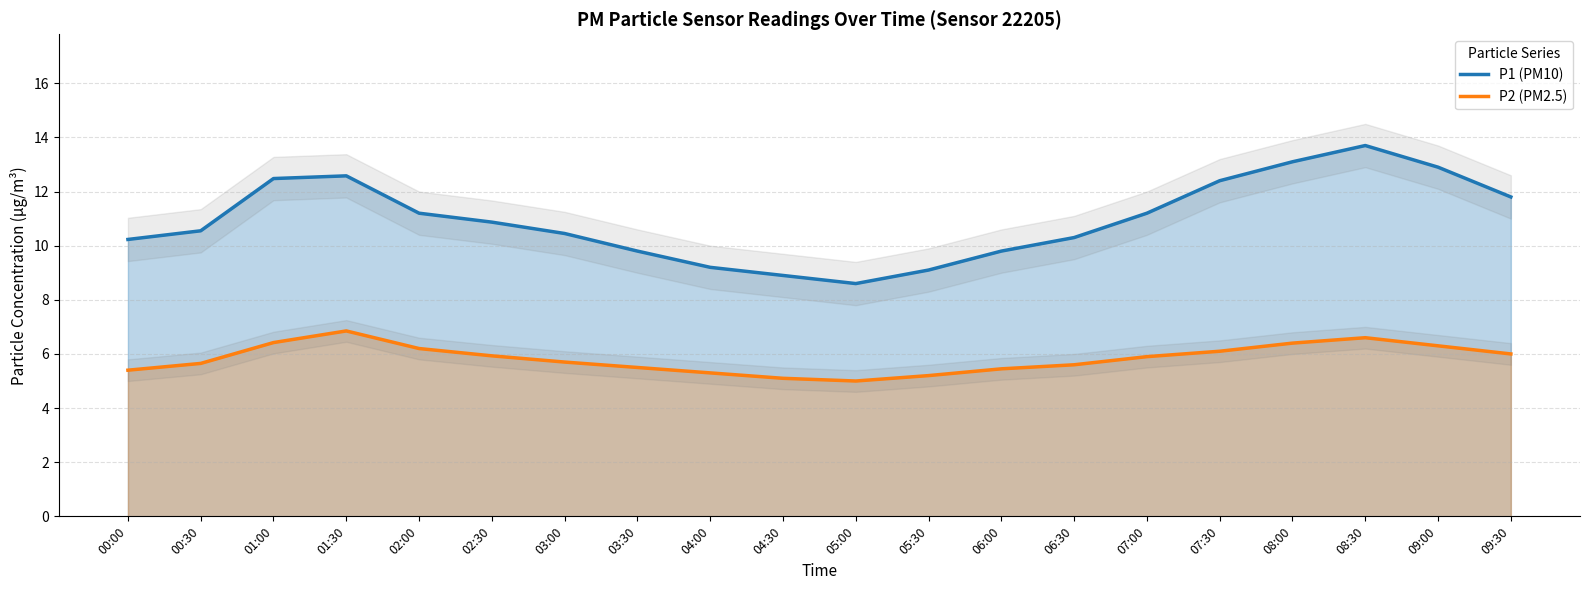

Reading left to right, transcribe all the data shown in this chart.

P1 (PM10): 10.2	10.6	12.5	12.6	11.2	10.9	10.4	9.8	9.2	8.9	8.6	9.1	9.8	10.3	11.2	12.4	13.1	13.7	12.9	11.8
P2 (PM2.5): 5.4	5.7	6.4	6.8	6.2	5.9	5.7	5.5	5.3	5.1	5.0	5.2	5.5	5.6	5.9	6.1	6.4	6.6	6.3	6.0